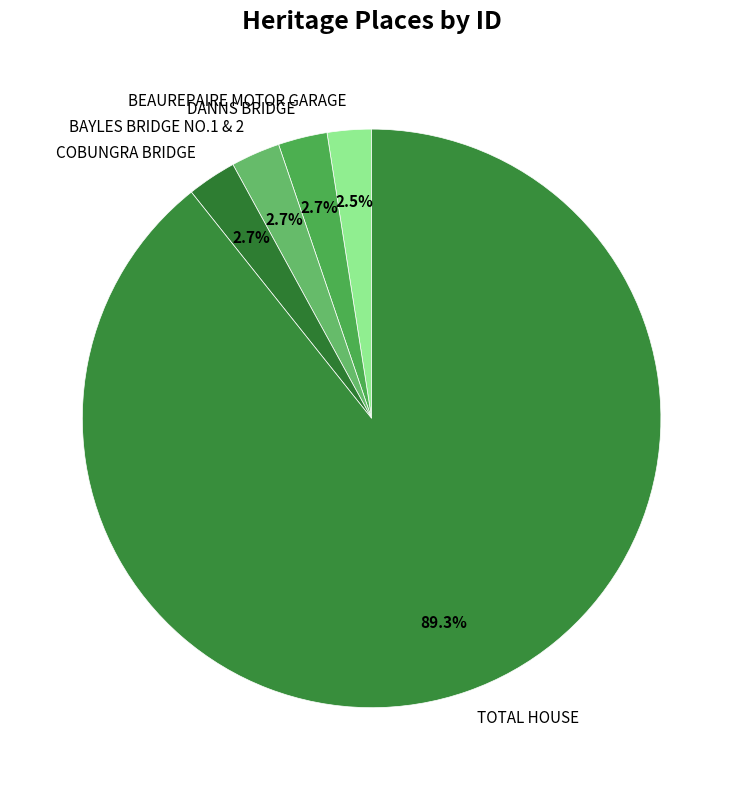

Which category has the biggest portion of the pie?

TOTAL HOUSE